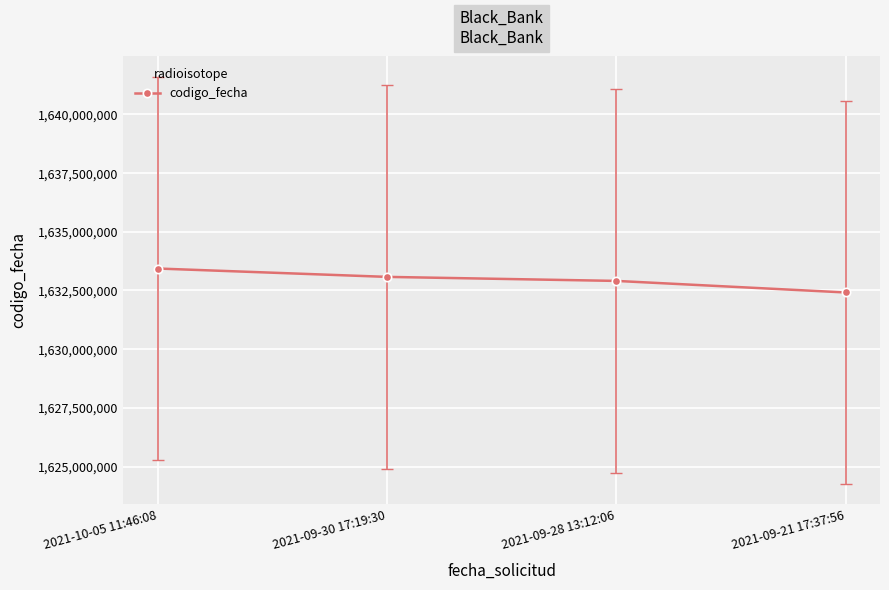

At which label does the data first exceed 1633079423?

2021-10-05 11:46:08